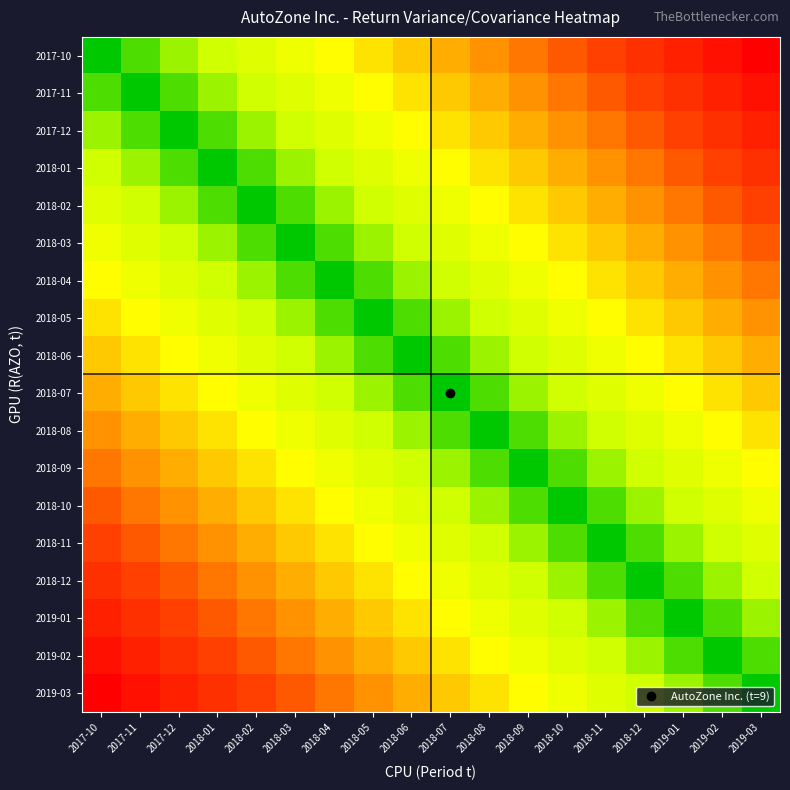

Reading left to right, transcribe all the data shown in this chart.

2017-10: 2017-10=1	2017-11=2	2017-12=3	2018-01=4	2018-02=5	2018-03=6	2018-04=7	2018-05=8	2018-06=9	2018-07=10	2018-08=11	2018-09=12	2018-10=13	2018-11=14	2018-12=15	2019-01=16	2019-02=17	2019-03=18
2017-11: 2017-10=2	2017-11=1	2017-12=2	2018-01=3	2018-02=4	2018-03=5	2018-04=6	2018-05=7	2018-06=8	2018-07=9	2018-08=10	2018-09=11	2018-10=12	2018-11=13	2018-12=14	2019-01=15	2019-02=16	2019-03=17
2017-12: 2017-10=3	2017-11=2	2017-12=1	2018-01=2	2018-02=3	2018-03=4	2018-04=5	2018-05=6	2018-06=7	2018-07=8	2018-08=9	2018-09=10	2018-10=11	2018-11=12	2018-12=13	2019-01=14	2019-02=15	2019-03=16
2018-01: 2017-10=4	2017-11=3	2017-12=2	2018-01=1	2018-02=2	2018-03=3	2018-04=4	2018-05=5	2018-06=6	2018-07=7	2018-08=8	2018-09=9	2018-10=10	2018-11=11	2018-12=12	2019-01=13	2019-02=14	2019-03=15
2018-02: 2017-10=5	2017-11=4	2017-12=3	2018-01=2	2018-02=1	2018-03=2	2018-04=3	2018-05=4	2018-06=5	2018-07=6	2018-08=7	2018-09=8	2018-10=9	2018-11=10	2018-12=11	2019-01=12	2019-02=13	2019-03=14
2018-03: 2017-10=6	2017-11=5	2017-12=4	2018-01=3	2018-02=2	2018-03=1	2018-04=2	2018-05=3	2018-06=4	2018-07=5	2018-08=6	2018-09=7	2018-10=8	2018-11=9	2018-12=10	2019-01=11	2019-02=12	2019-03=13
2018-04: 2017-10=7	2017-11=6	2017-12=5	2018-01=4	2018-02=3	2018-03=2	2018-04=1	2018-05=2	2018-06=3	2018-07=4	2018-08=5	2018-09=6	2018-10=7	2018-11=8	2018-12=9	2019-01=10	2019-02=11	2019-03=12
2018-05: 2017-10=8	2017-11=7	2017-12=6	2018-01=5	2018-02=4	2018-03=3	2018-04=2	2018-05=1	2018-06=2	2018-07=3	2018-08=4	2018-09=5	2018-10=6	2018-11=7	2018-12=8	2019-01=9	2019-02=10	2019-03=11
2018-06: 2017-10=9	2017-11=8	2017-12=7	2018-01=6	2018-02=5	2018-03=4	2018-04=3	2018-05=2	2018-06=1	2018-07=2	2018-08=3	2018-09=4	2018-10=5	2018-11=6	2018-12=7	2019-01=8	2019-02=9	2019-03=10
2018-07: 2017-10=10	2017-11=9	2017-12=8	2018-01=7	2018-02=6	2018-03=5	2018-04=4	2018-05=3	2018-06=2	2018-07=1	2018-08=2	2018-09=3	2018-10=4	2018-11=5	2018-12=6	2019-01=7	2019-02=8	2019-03=9
2018-08: 2017-10=11	2017-11=10	2017-12=9	2018-01=8	2018-02=7	2018-03=6	2018-04=5	2018-05=4	2018-06=3	2018-07=2	2018-08=1	2018-09=2	2018-10=3	2018-11=4	2018-12=5	2019-01=6	2019-02=7	2019-03=8
2018-09: 2017-10=12	2017-11=11	2017-12=10	2018-01=9	2018-02=8	2018-03=7	2018-04=6	2018-05=5	2018-06=4	2018-07=3	2018-08=2	2018-09=1	2018-10=2	2018-11=3	2018-12=4	2019-01=5	2019-02=6	2019-03=7
2018-10: 2017-10=13	2017-11=12	2017-12=11	2018-01=10	2018-02=9	2018-03=8	2018-04=7	2018-05=6	2018-06=5	2018-07=4	2018-08=3	2018-09=2	2018-10=1	2018-11=2	2018-12=3	2019-01=4	2019-02=5	2019-03=6
2018-11: 2017-10=14	2017-11=13	2017-12=12	2018-01=11	2018-02=10	2018-03=9	2018-04=8	2018-05=7	2018-06=6	2018-07=5	2018-08=4	2018-09=3	2018-10=2	2018-11=1	2018-12=2	2019-01=3	2019-02=4	2019-03=5
2018-12: 2017-10=15	2017-11=14	2017-12=13	2018-01=12	2018-02=11	2018-03=10	2018-04=9	2018-05=8	2018-06=7	2018-07=6	2018-08=5	2018-09=4	2018-10=3	2018-11=2	2018-12=1	2019-01=2	2019-02=3	2019-03=4
2019-01: 2017-10=16	2017-11=15	2017-12=14	2018-01=13	2018-02=12	2018-03=11	2018-04=10	2018-05=9	2018-06=8	2018-07=7	2018-08=6	2018-09=5	2018-10=4	2018-11=3	2018-12=2	2019-01=1	2019-02=2	2019-03=3
2019-02: 2017-10=17	2017-11=16	2017-12=15	2018-01=14	2018-02=13	2018-03=12	2018-04=11	2018-05=10	2018-06=9	2018-07=8	2018-08=7	2018-09=6	2018-10=5	2018-11=4	2018-12=3	2019-01=2	2019-02=1	2019-03=2
2019-03: 2017-10=18	2017-11=17	2017-12=16	2018-01=15	2018-02=14	2018-03=13	2018-04=12	2018-05=11	2018-06=10	2018-07=9	2018-08=8	2018-09=7	2018-10=6	2018-11=5	2018-12=4	2019-01=3	2019-02=2	2019-03=1